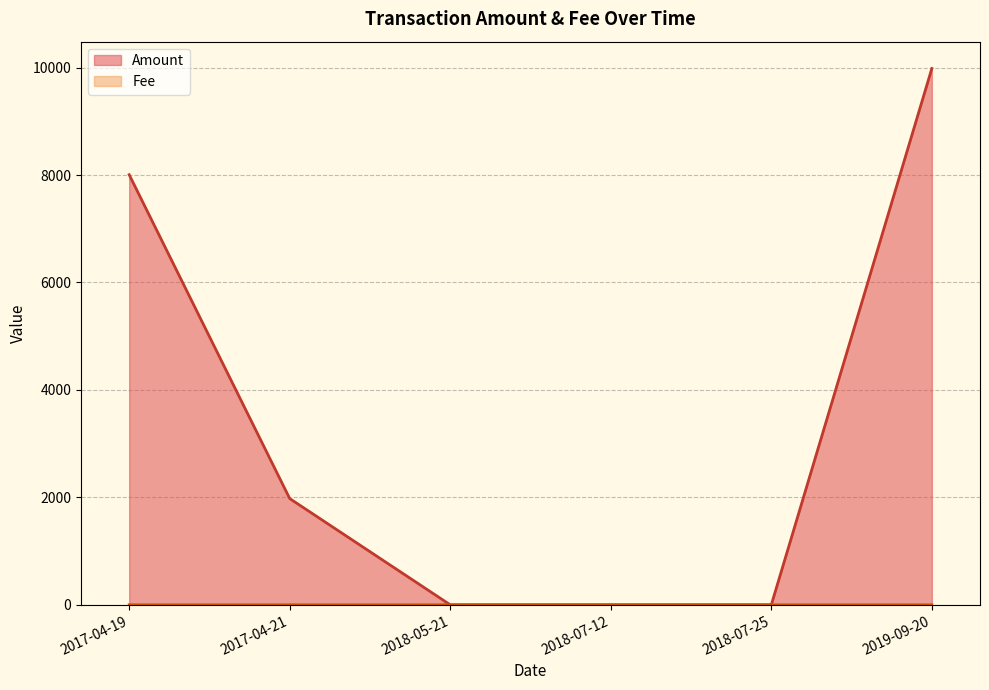

The value of Amount at 2017-04-19 is 2647.9. True or false?

False